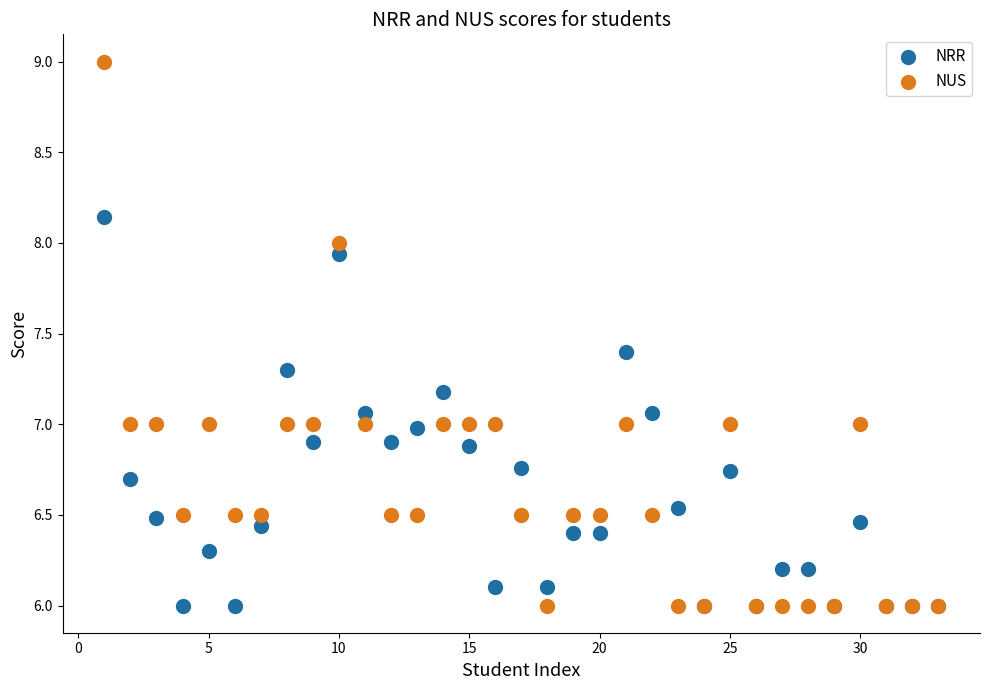

What are all the series names shown in the legend?

NRR, NUS